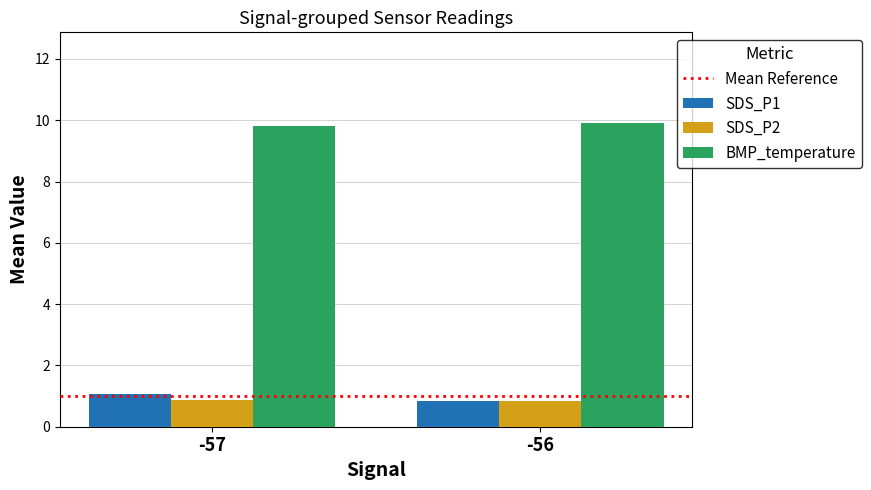

What is the maximum value for SDS_P2?

0.9